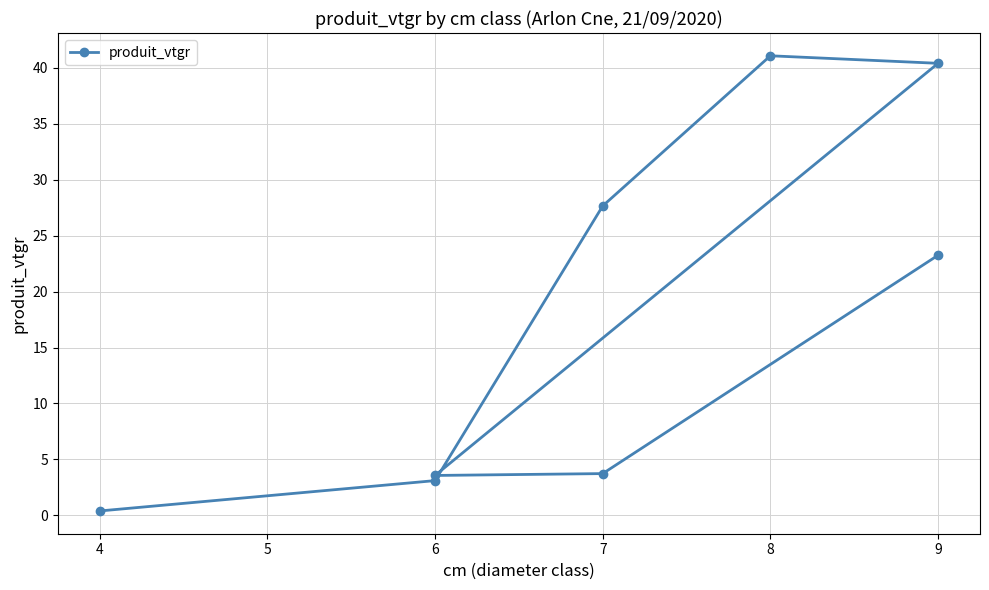

How many data points are above 23?

4